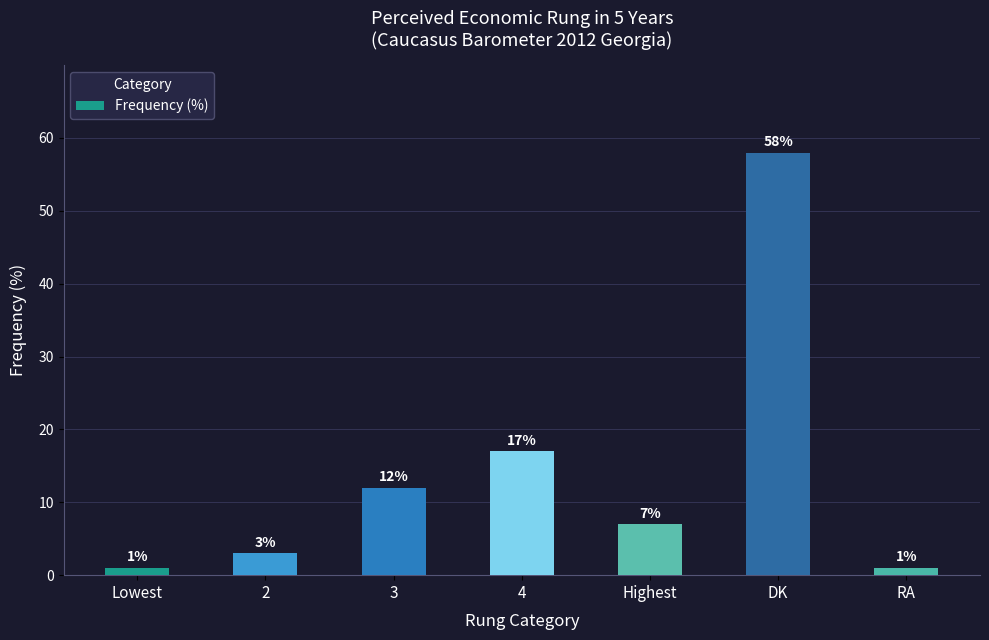

Approximately how many times larger is the value at 4 compared to Lowest?

17.0